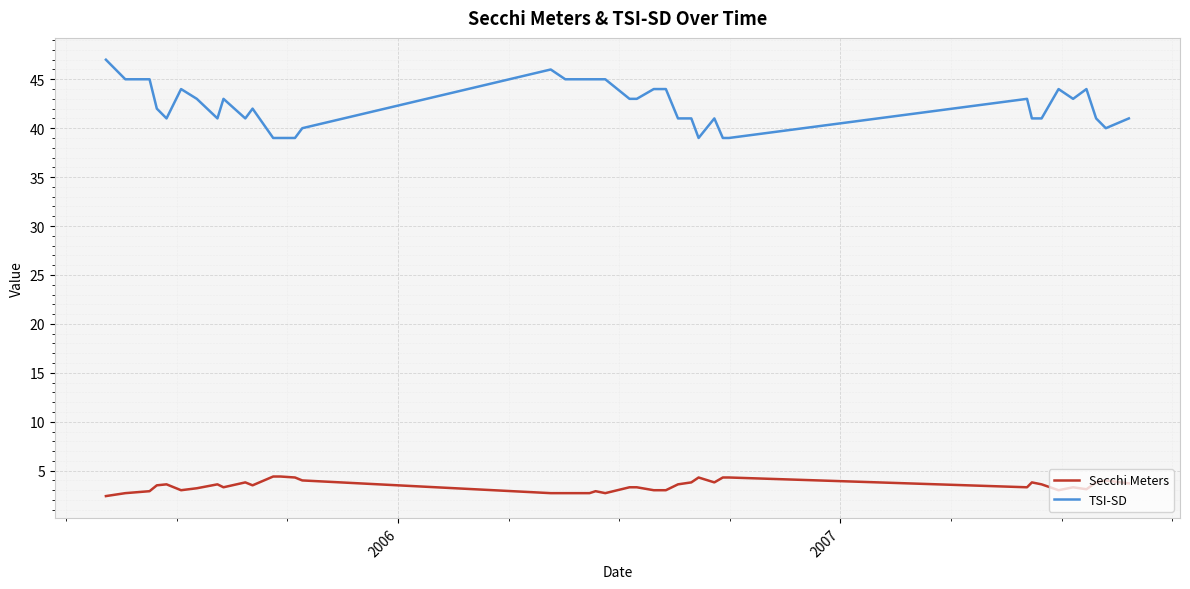

What are all the series names shown in the legend?

Secchi Meters, TSI-SD